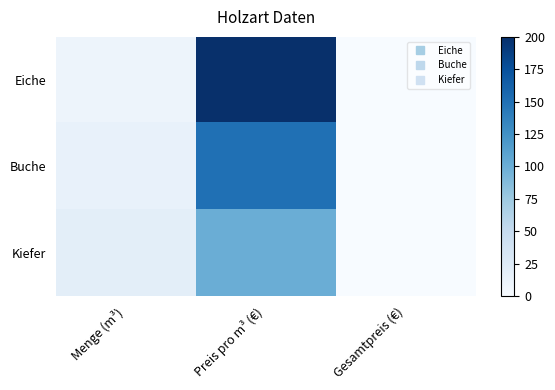

Which series has the largest total across all categories?

Eiche